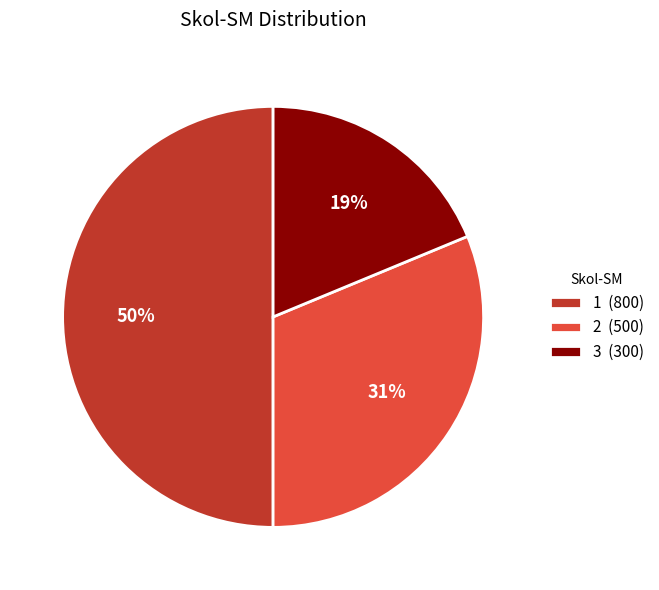

What is the ratio of the value at 2 to the value at 1?

0.6